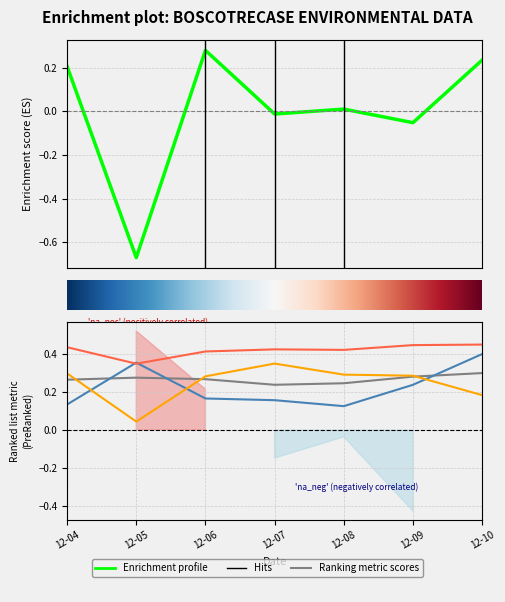

Where is the first local minimum for Radiazione solare - Max (W/m2)?

2023-12-05